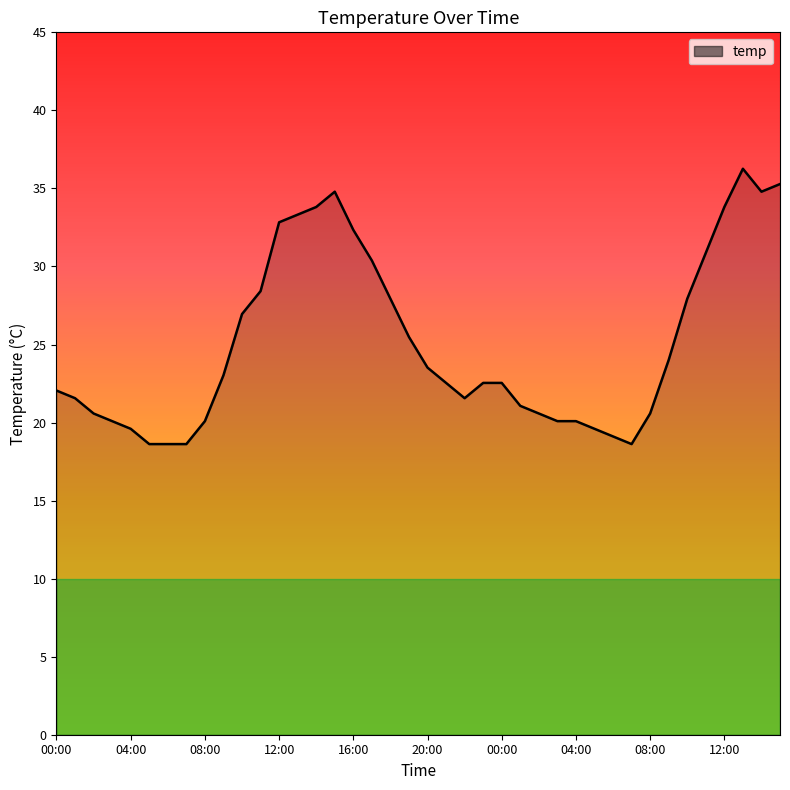

What is the difference between the maximum and minimum values?

17.6